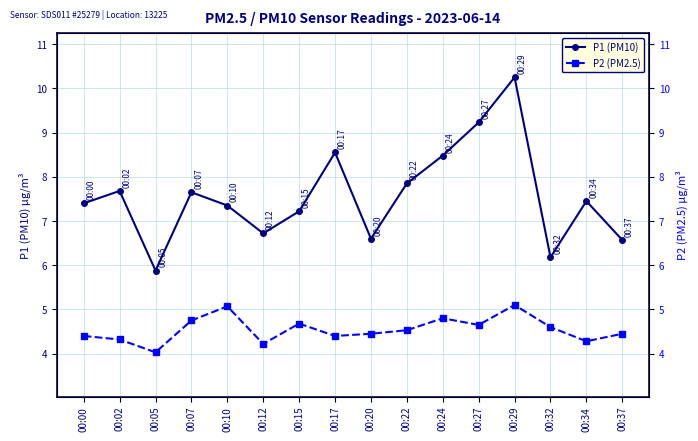

At which category does P1 (PM10) reach its first local peak?

00:02